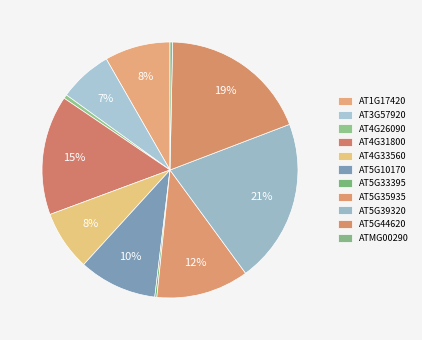

True or false: AT5G33395 accounts for 0% of the total.

True